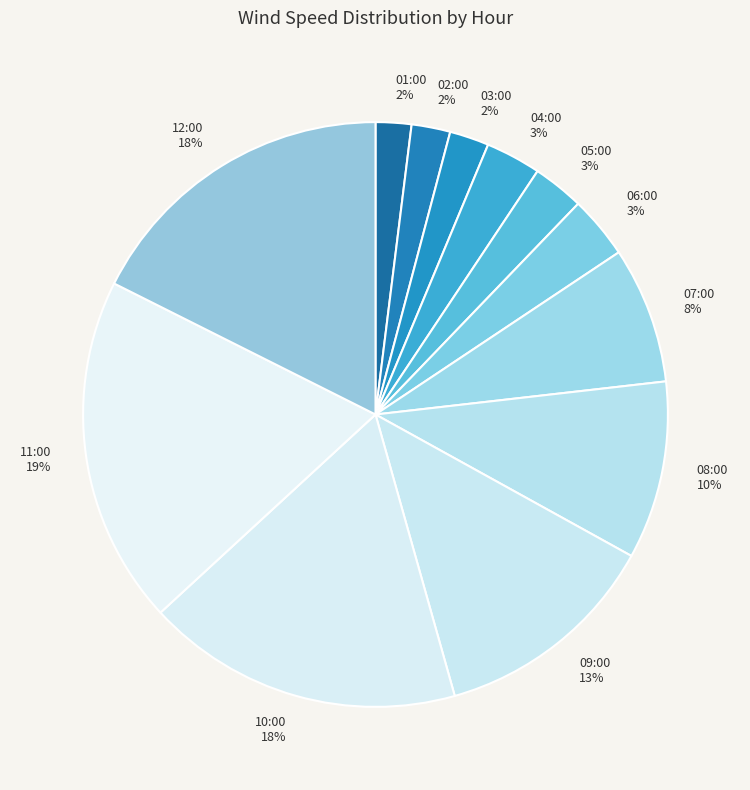

Which has a higher value, 09:00 or 11:00?

11:00